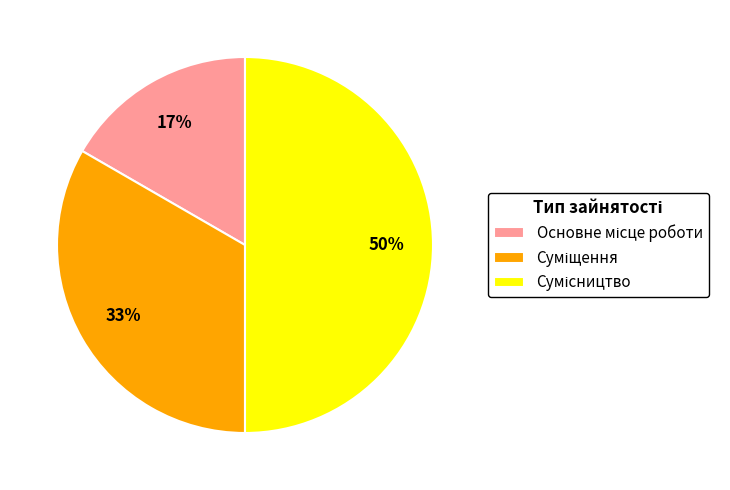

To the nearest percent, what is the difference between the largest and smallest slice percentages?

33%